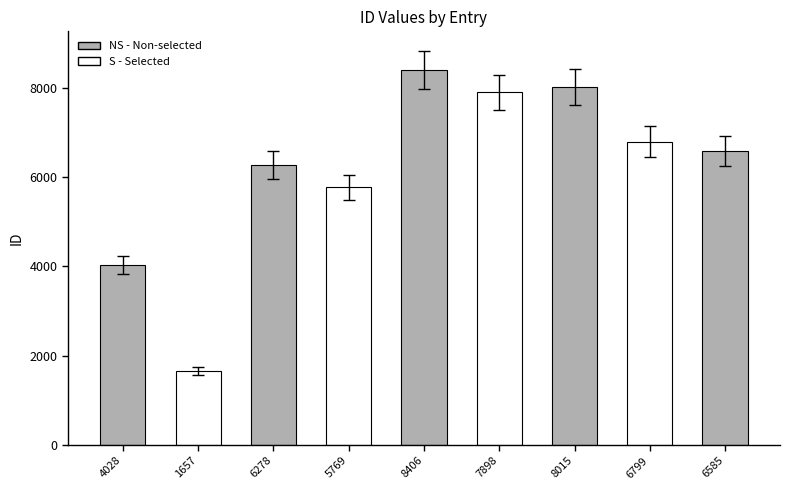

Which label corresponds to the smallest value in the chart?

1657